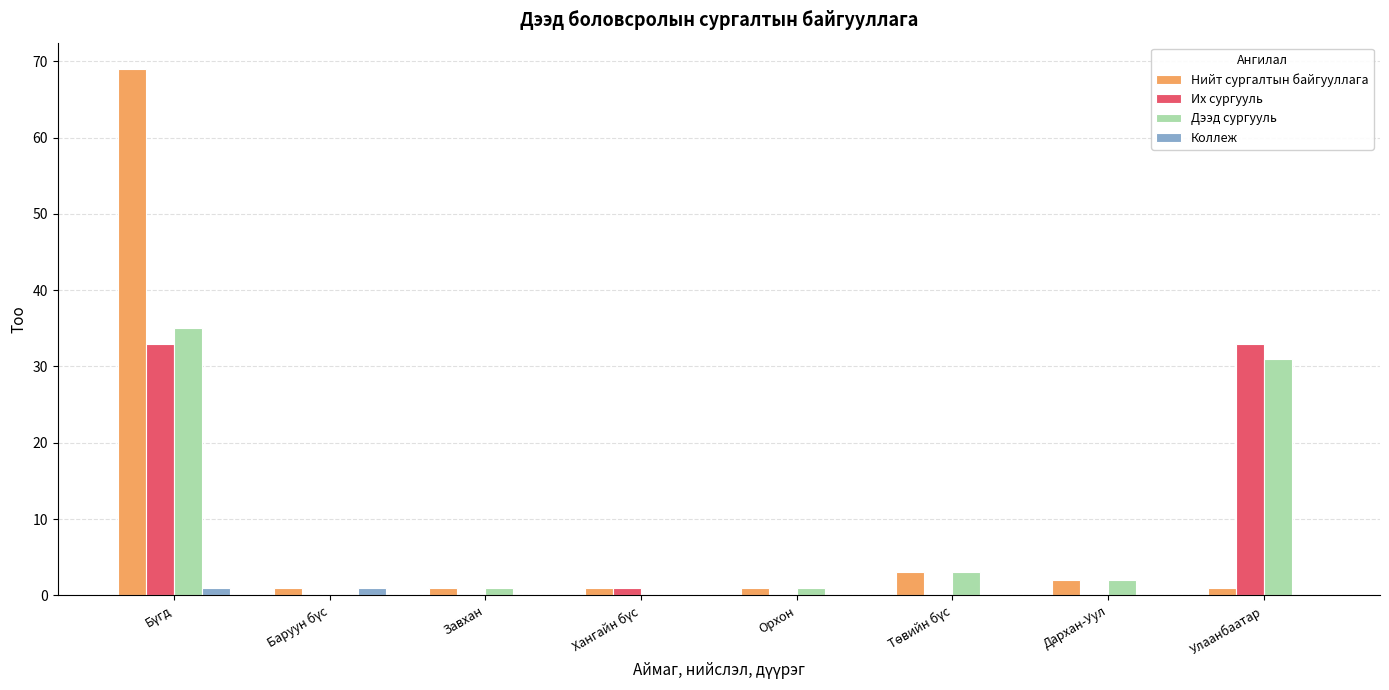

What is the sum of all Дээд сургууль values?

73